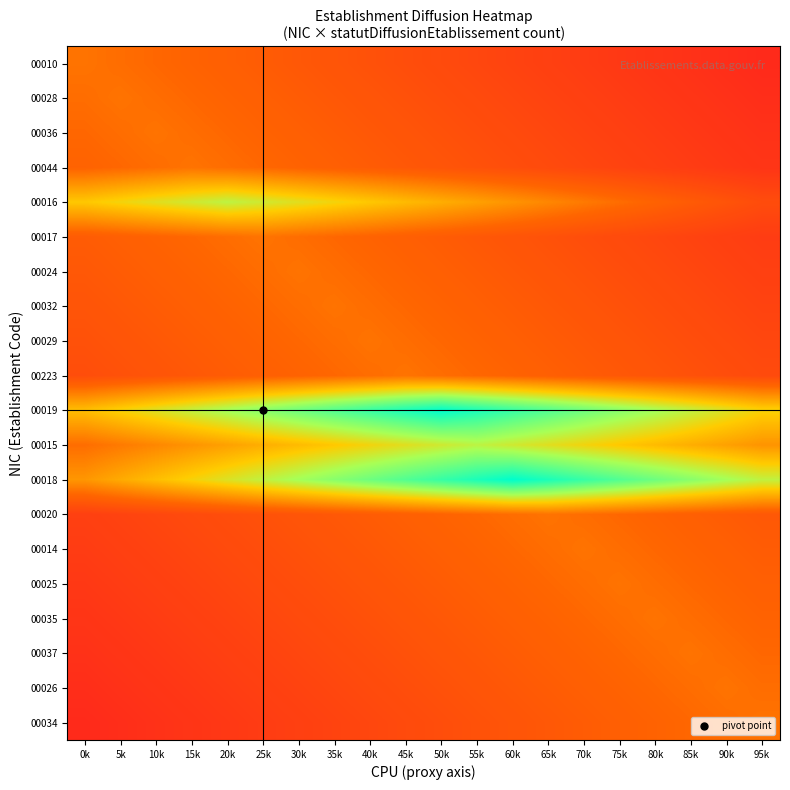

Between 75k and 55k, which is larger?

55k